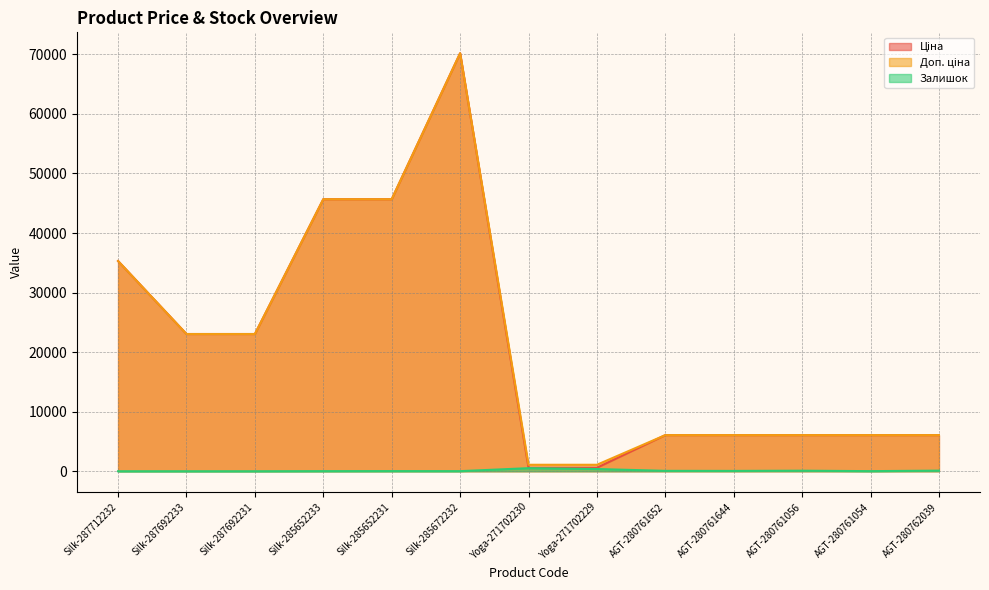

How many values in the Доп. ціна series are below 6067?

2